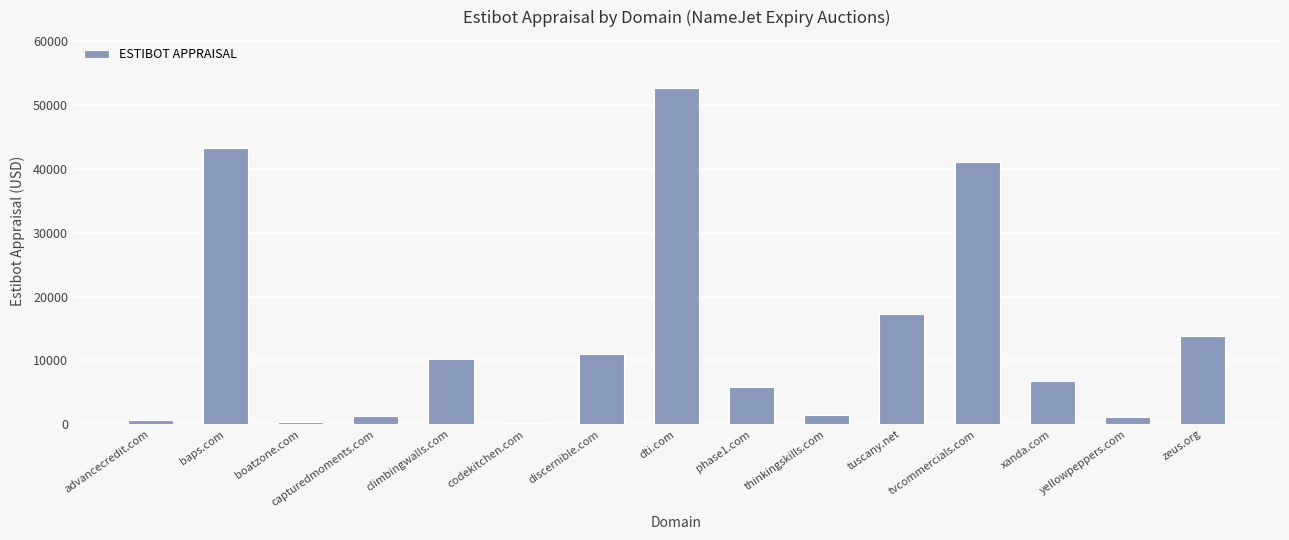

What is the ratio of the value at tvcommercials.com to the value at dti.com?

0.8